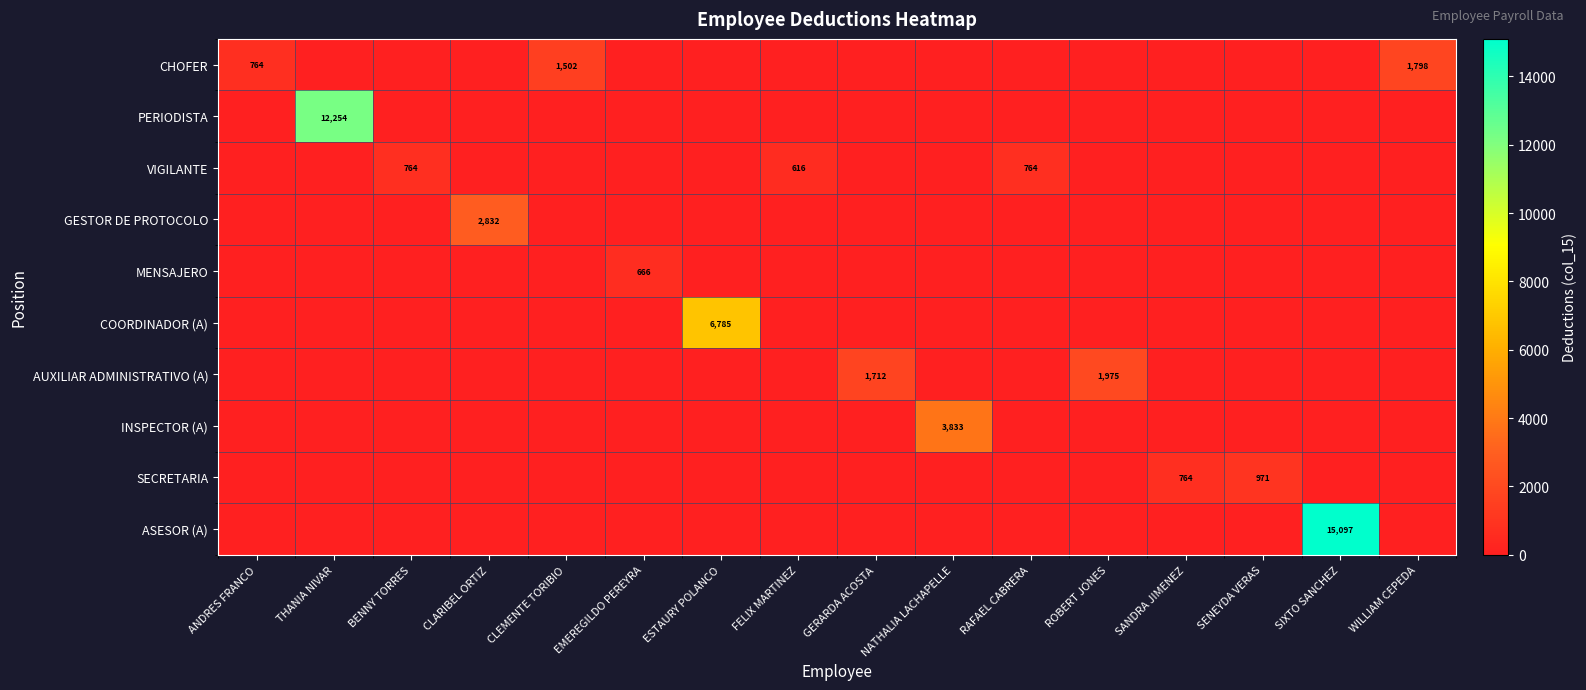

True or false: SECRETARIA has a value of 0.0 at CLEMENTE TORIBIO.

True